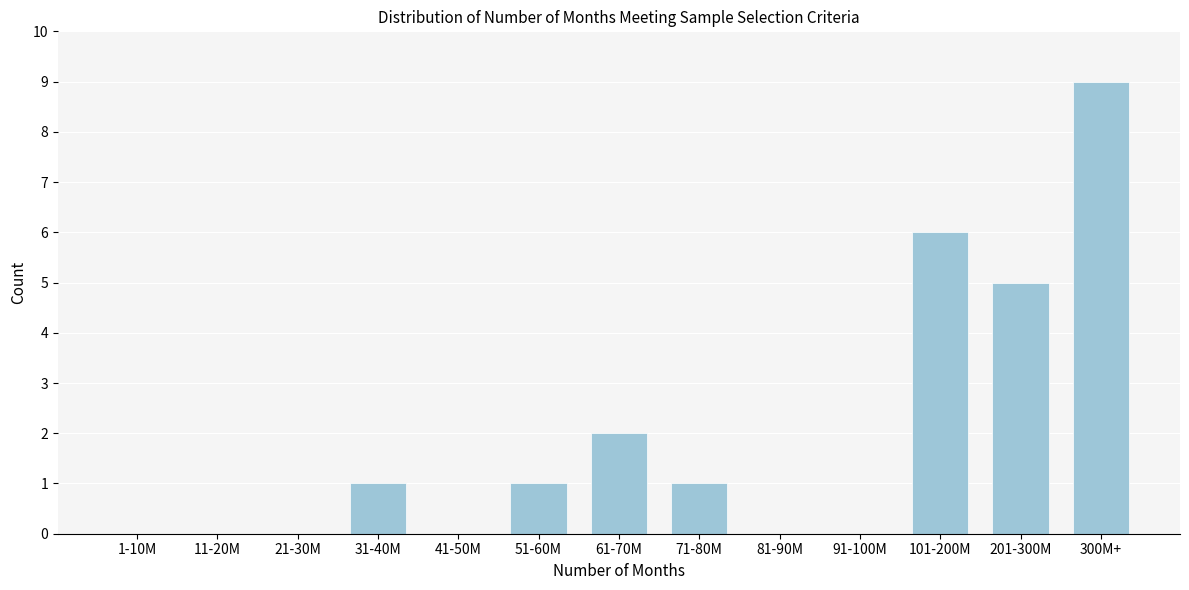

Reading left to right, what are all the values shown in this chart?

1-10M=0	11-20M=0	21-30M=0	31-40M=1	41-50M=0	51-60M=1	61-70M=2	71-80M=1	81-90M=0	91-100M=0	101-200M=6	201-300M=5	300M+=9